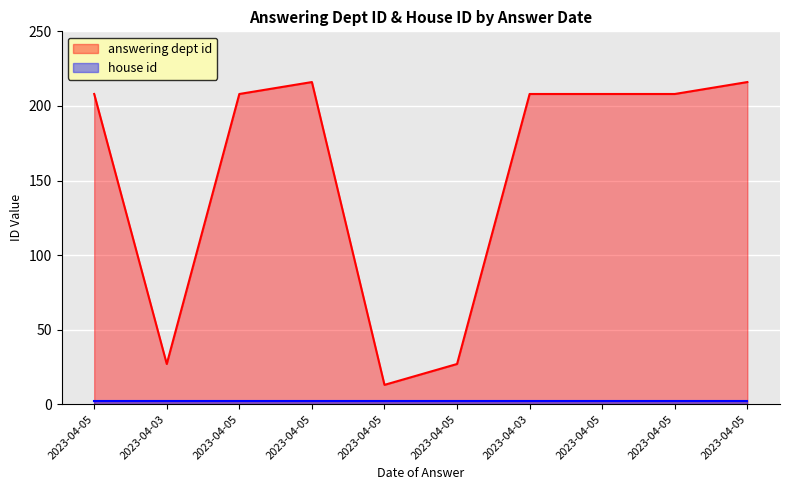

What is the smallest value displayed?

2